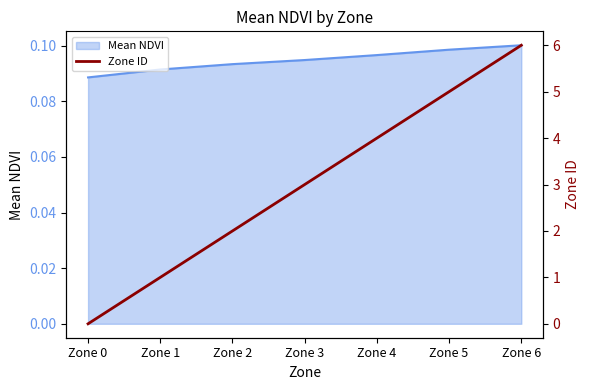

At which label is Mean NDVI closest to 0?

Zone 0